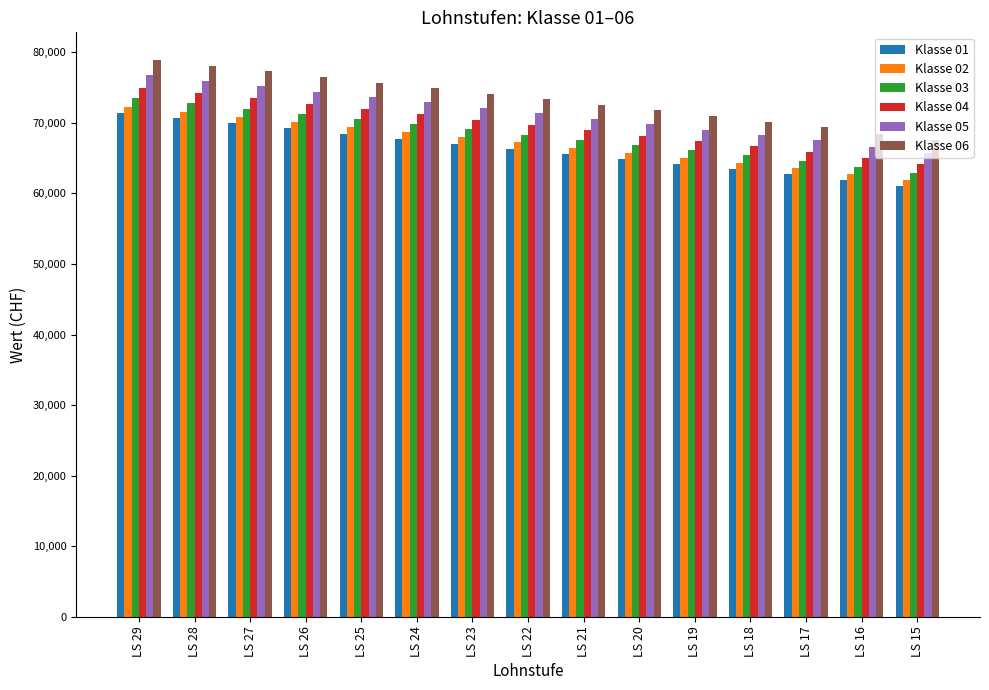

What is the sum of the Klasse 02 values at LS 24 and LS 19?

133689